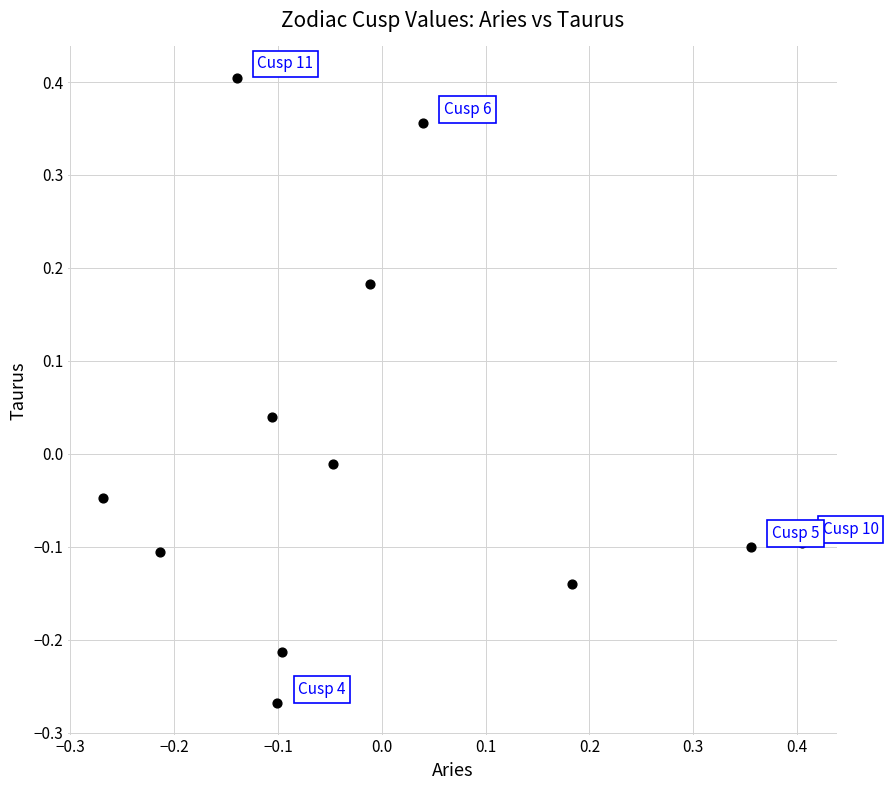

What is the range of Y values (max minus min)?

0.7